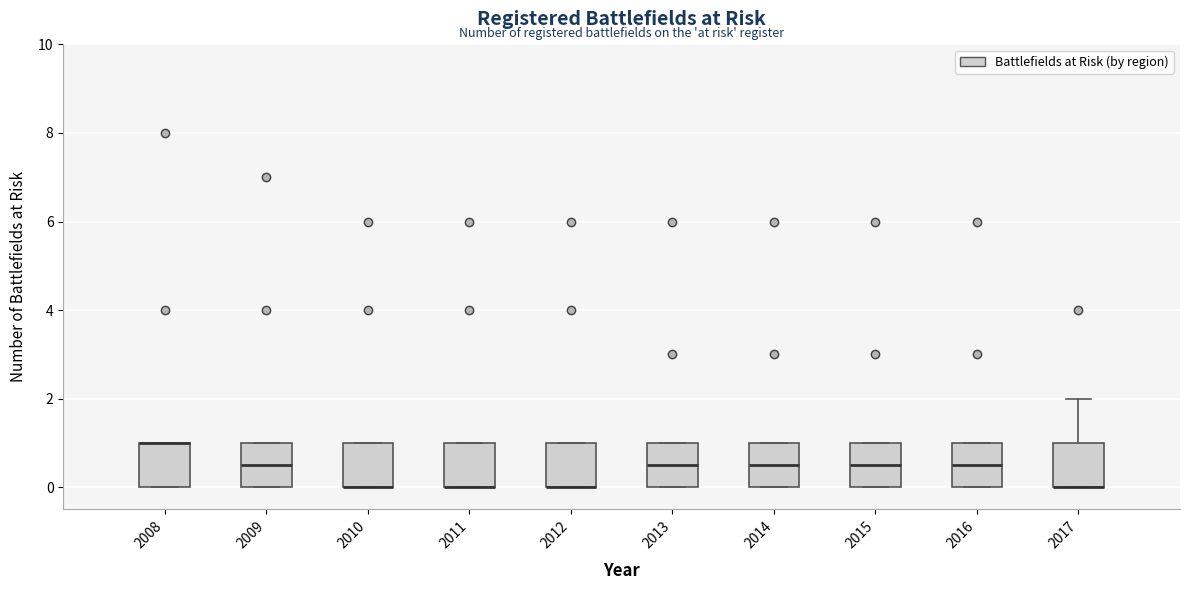

Where is the lower edge of the box at x = 2009 on the y-axis? The values are not printed on the chart, so give them approximately, as read against the axis.

0.0